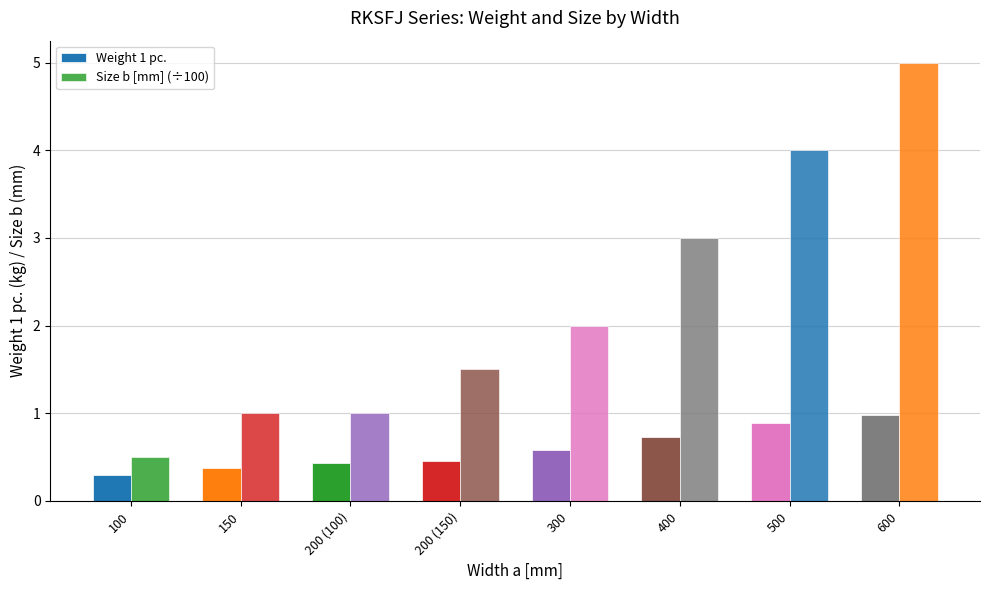

Count the number of data series in this chart.

2